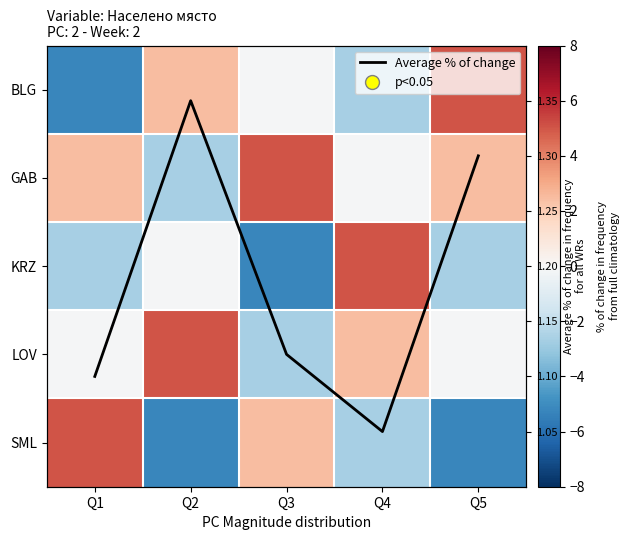

At which category does the chart reach its peak across all series?

Q5